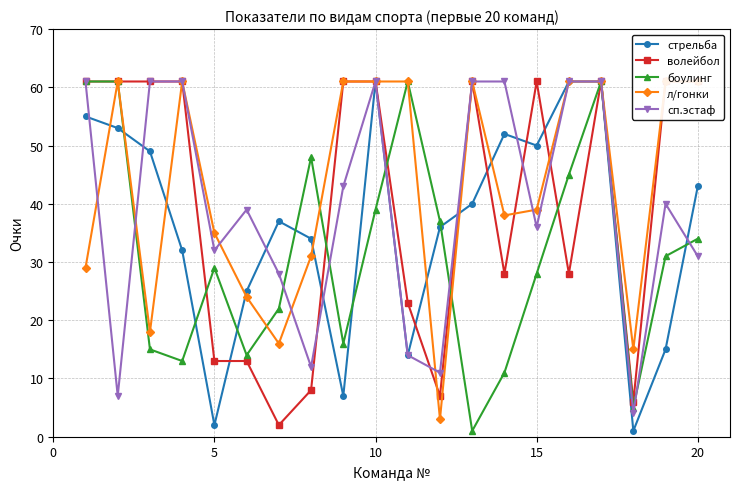

Rank the series by their maximum value, from highest to lowest.

стрельба, волейбол, боулинг, л/гонки, сп.эстаф